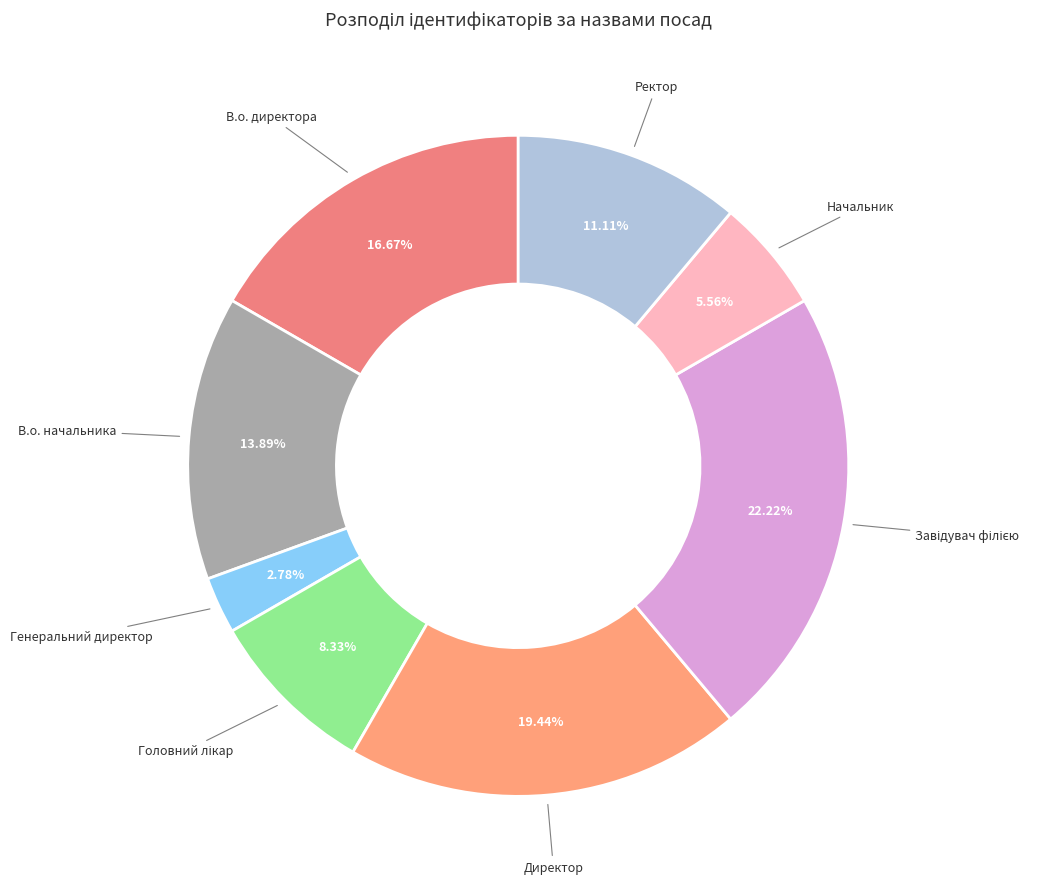

Does any single category account for the majority?

No